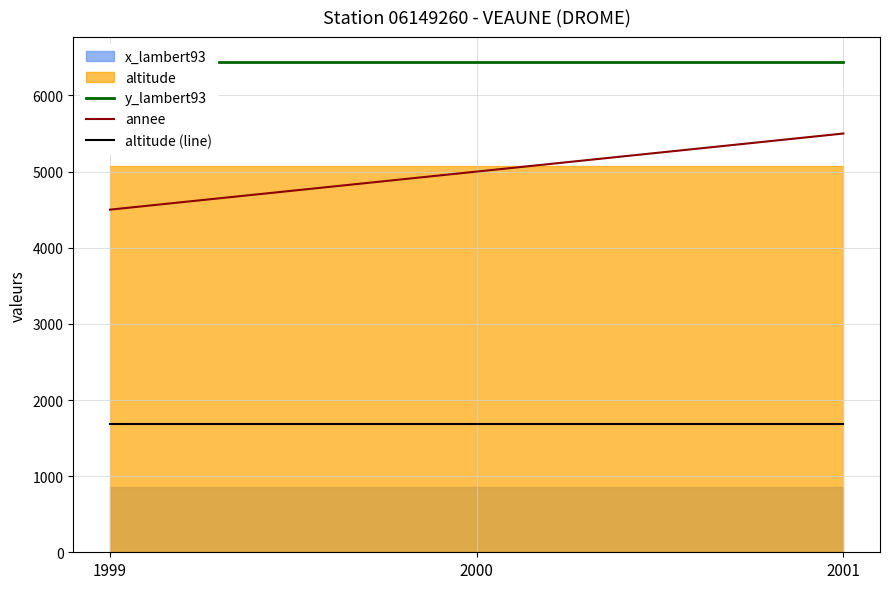

Count the number of categories in the chart.

3